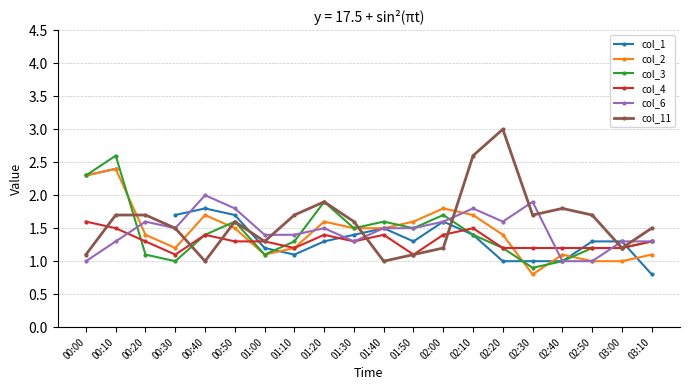

Which category has the highest value across all series?

02:20